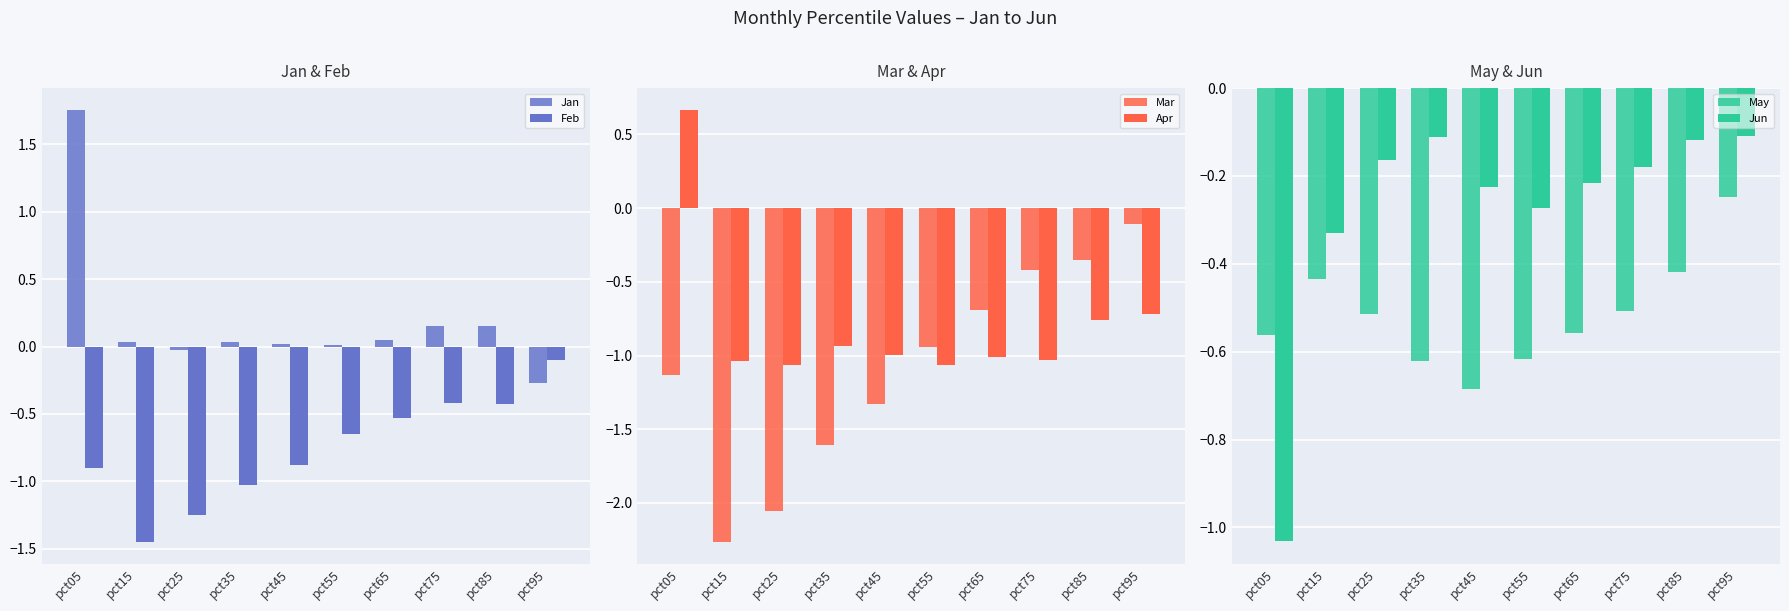

How many bars are there in total?

60